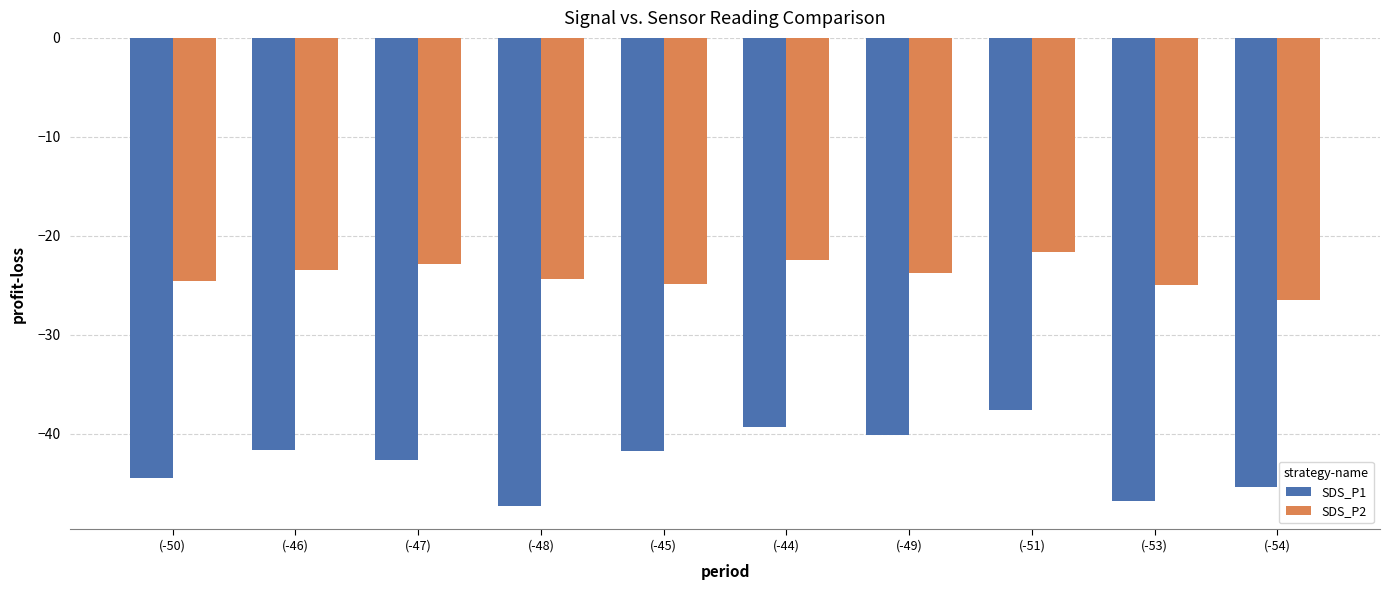

Where does the SDS_P1 series first go above -41?

(-44)